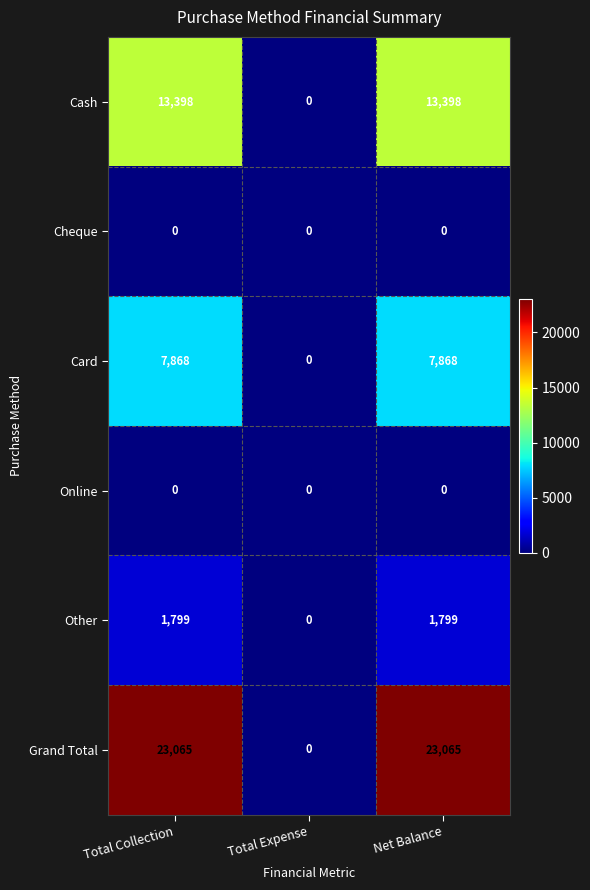

Count the number of data series in this chart.

6